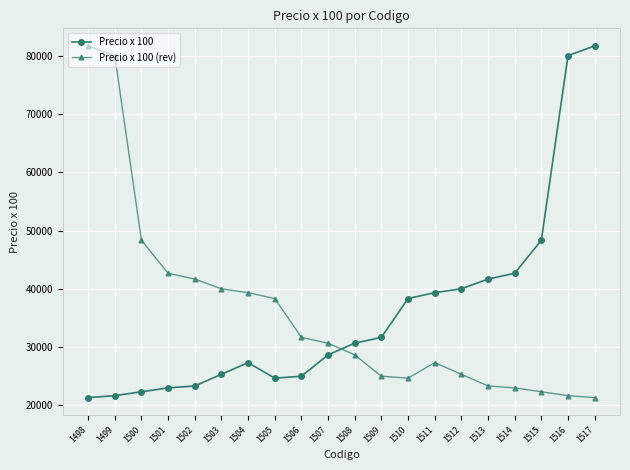

Is the value of Precio x 100 (rev) at 1503 greater than the value of Precio x 100 at 1505?

Yes